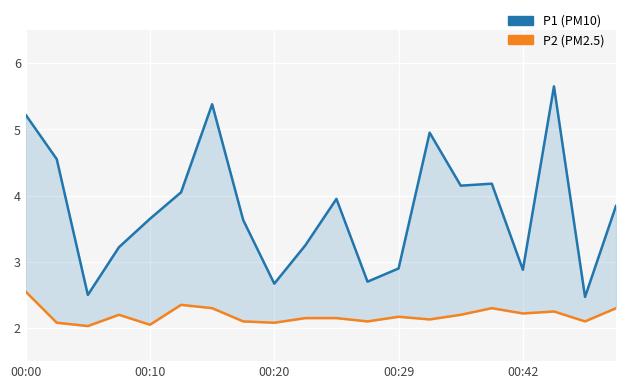

True or false: P2 (PM2.5) and P1 (PM10) intersect in this chart.

False